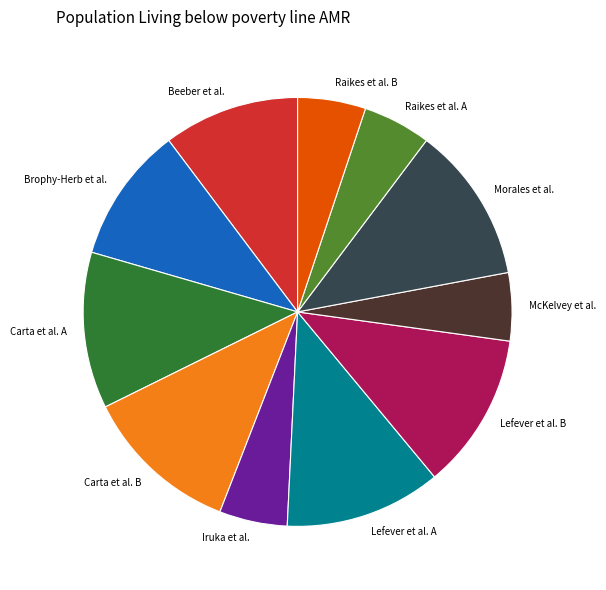

Combined, do Carta et al. B and Morales et al. account for over 50%?

No